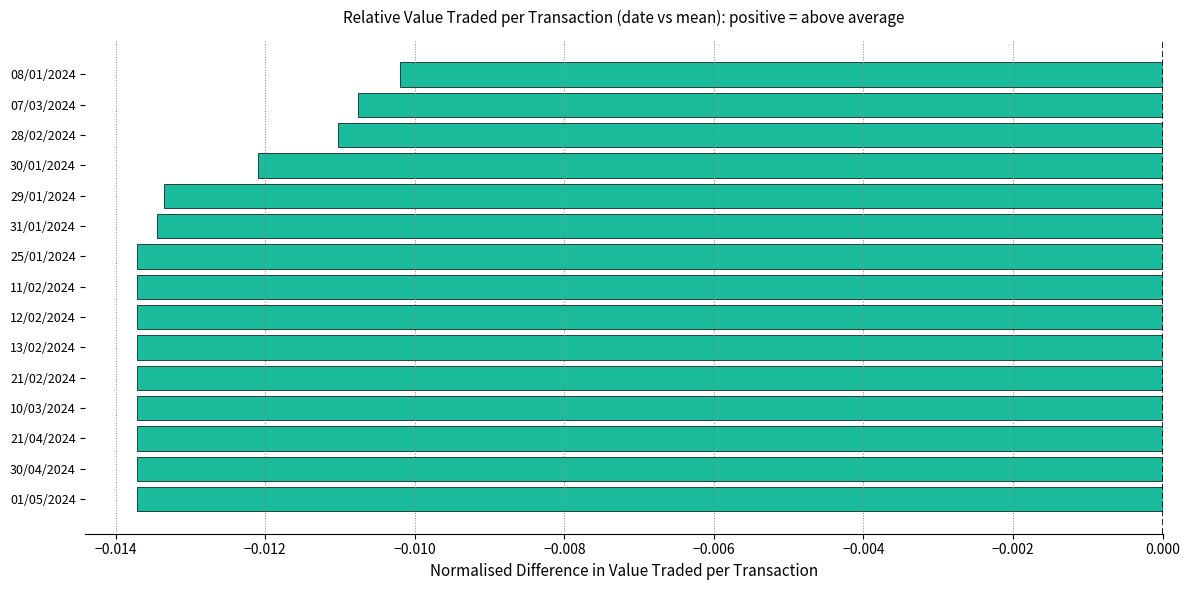

At which label is the value closest to 0?

08/01/2024